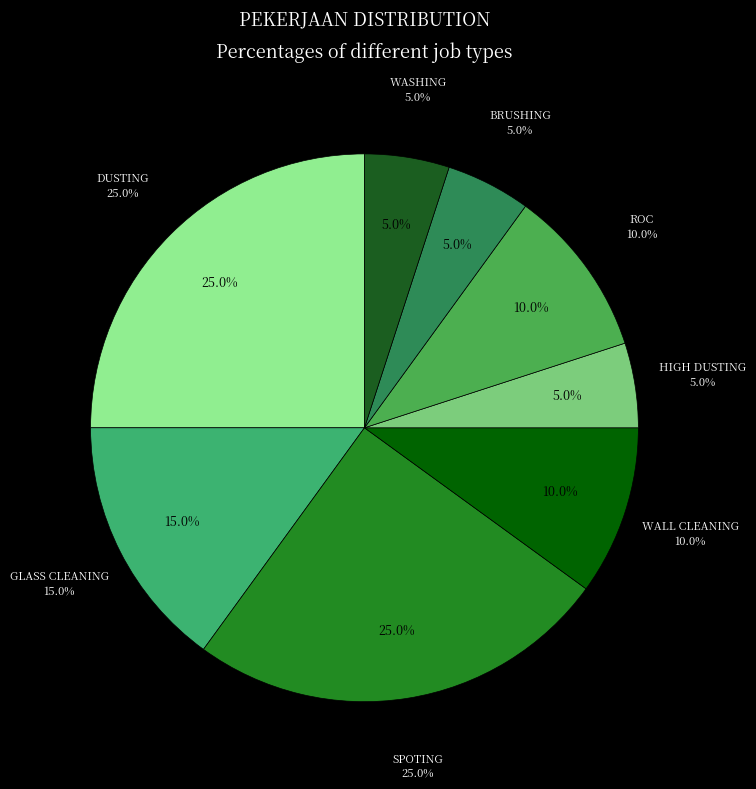

To the nearest percent, what is the average slice percentage?

12%